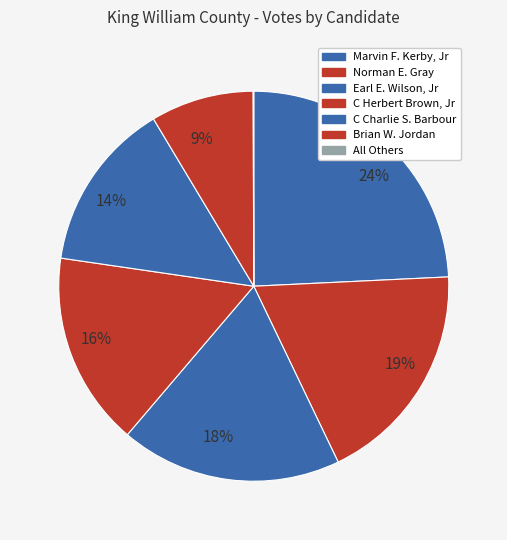

Is there any slice that represents more than half of the pie?

No